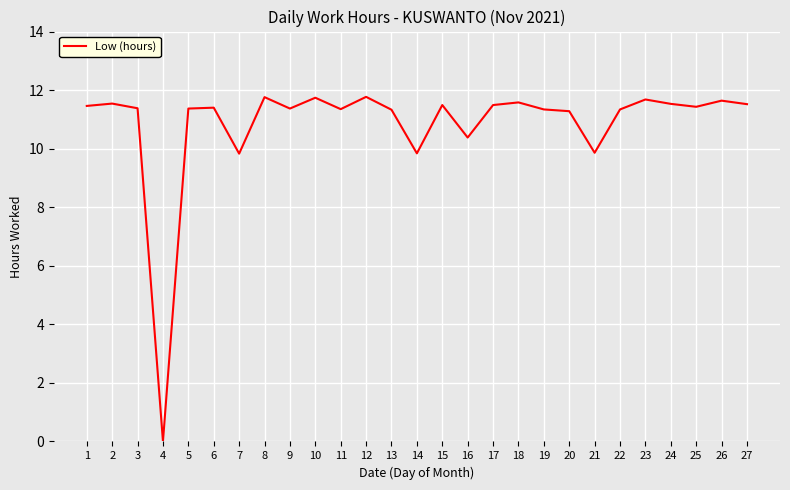

What is the ratio of the value at 12 to the value at 19?

1.0